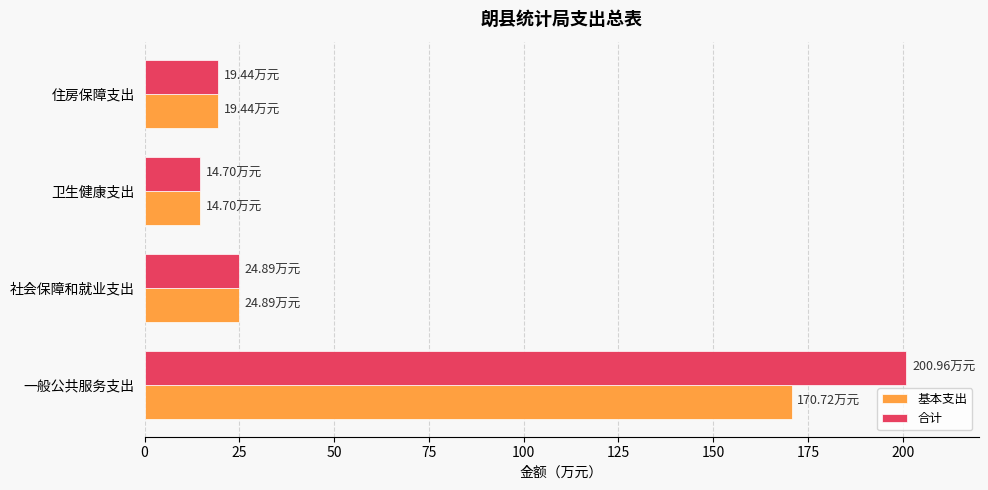

What is the minimum value for 基本支出?

14.7